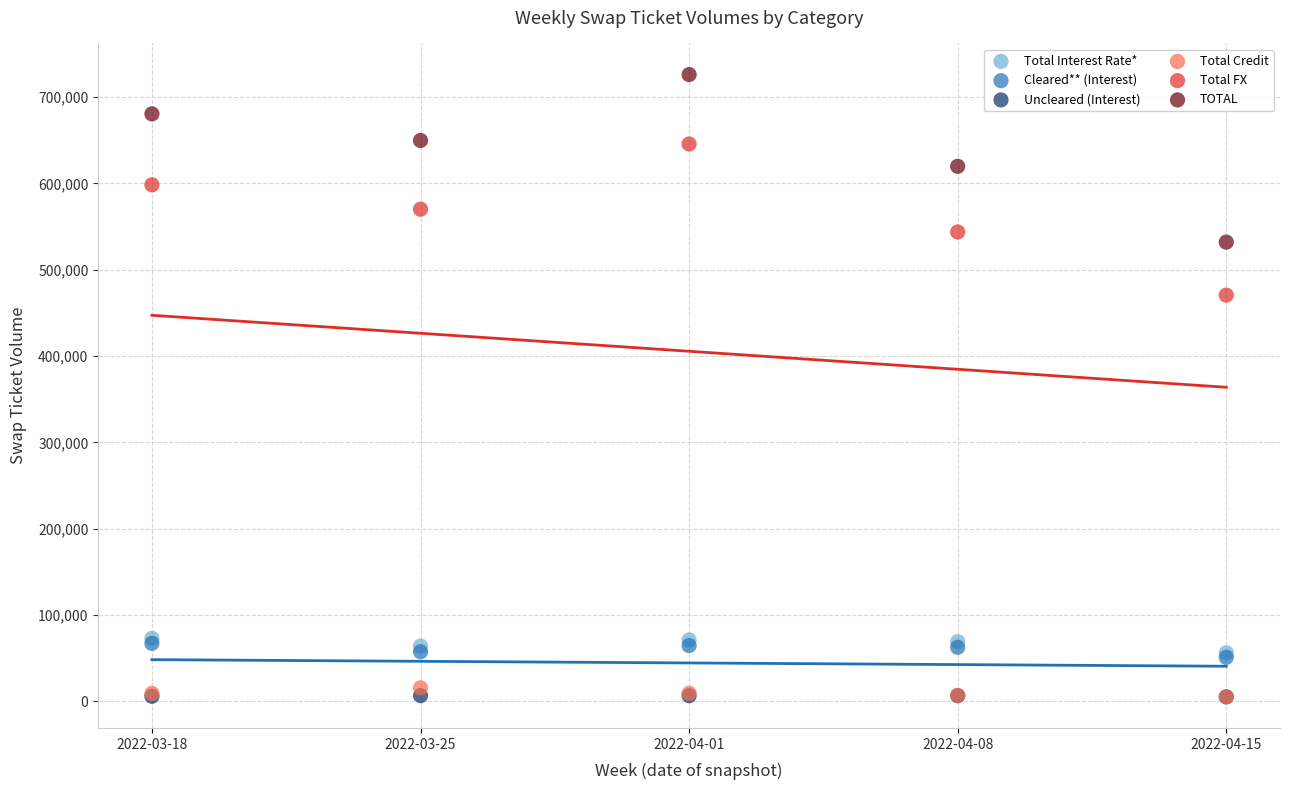

Which series has the widest spread of Y values?

TOTAL